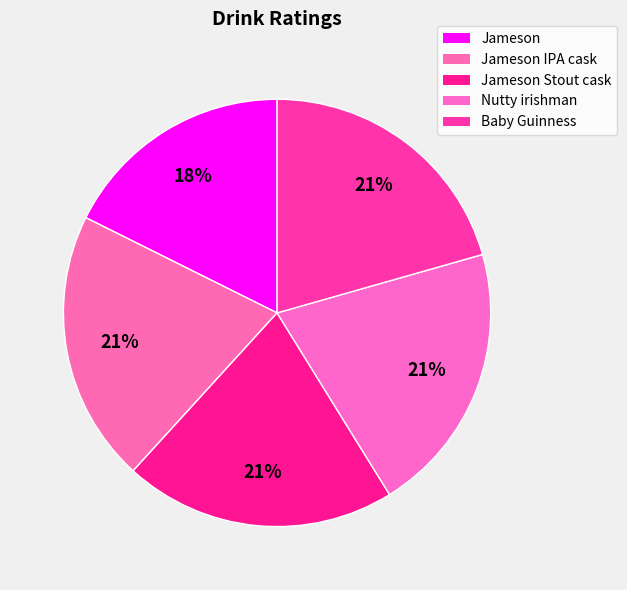

The Jameson IPA cask slice represents 21% of the pie. True or false?

True